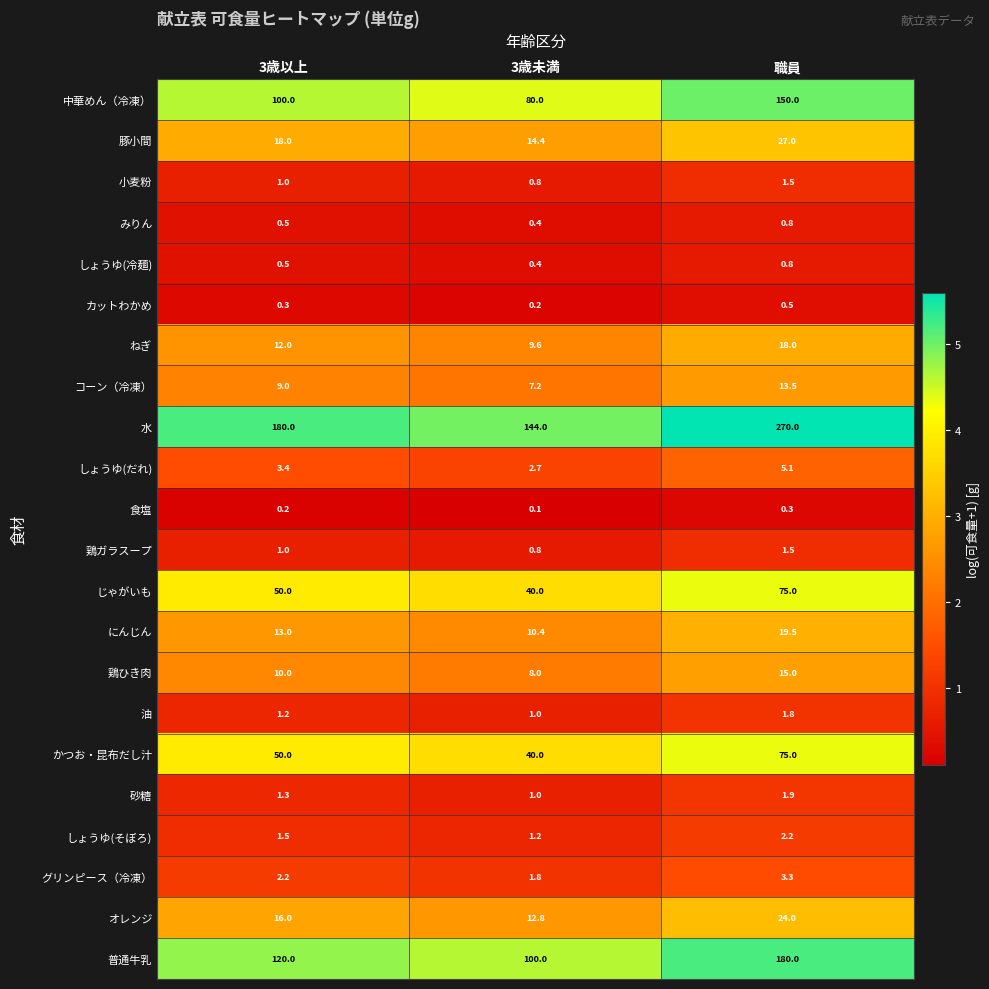

How many series are shown in this chart?

22